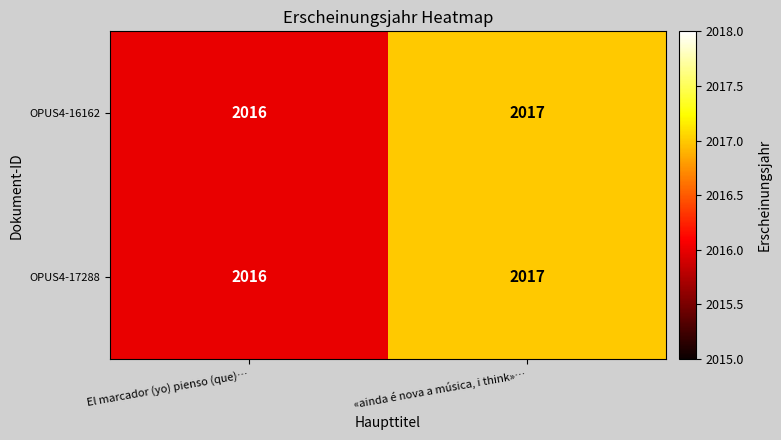

How many series are shown in this chart?

2